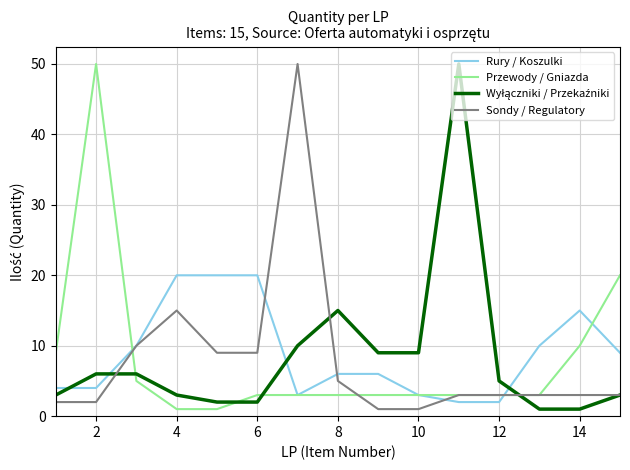

What is the maximum value shown in the chart?

50